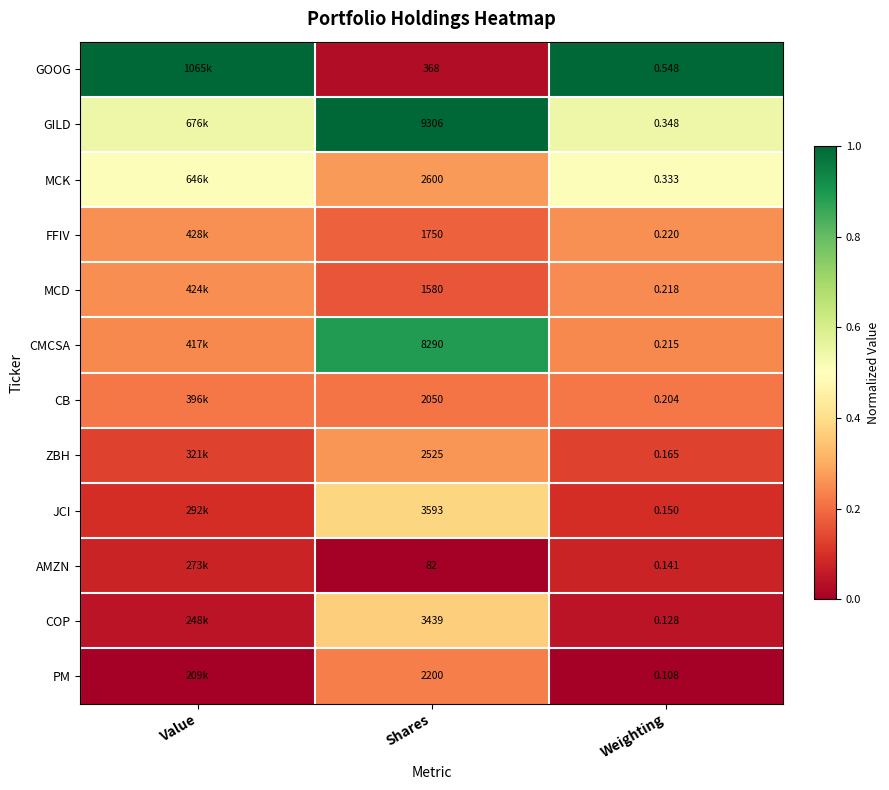

Which series changed the most between Shares and Weighting?

GILD